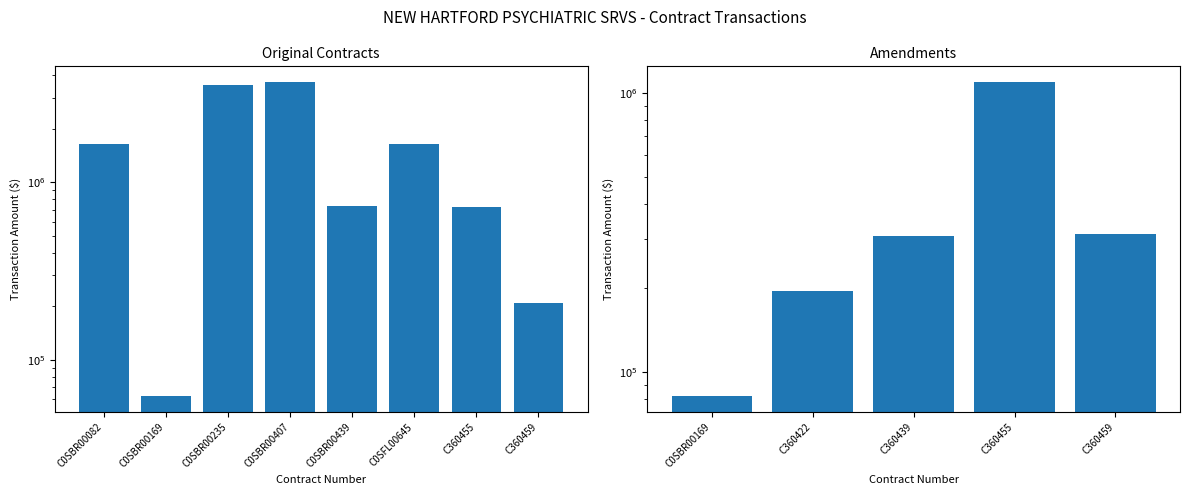

How many data points are less than 1634152?

4